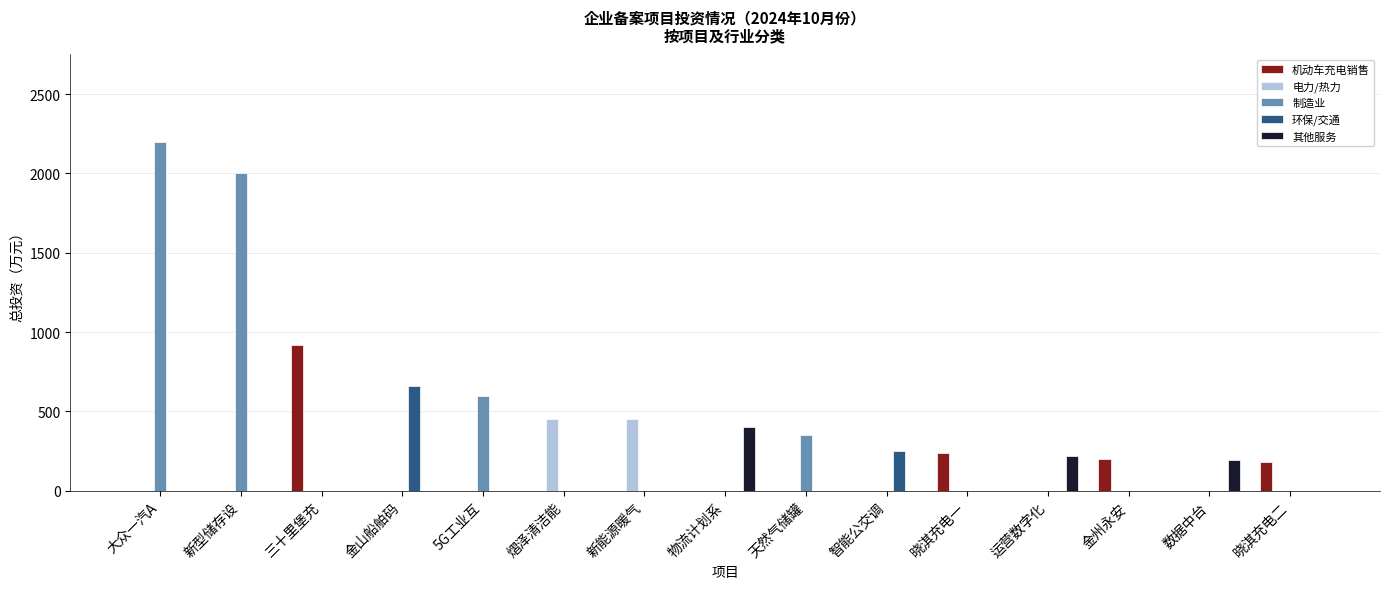

What is the highest value of the 其他服务 series?

399.0